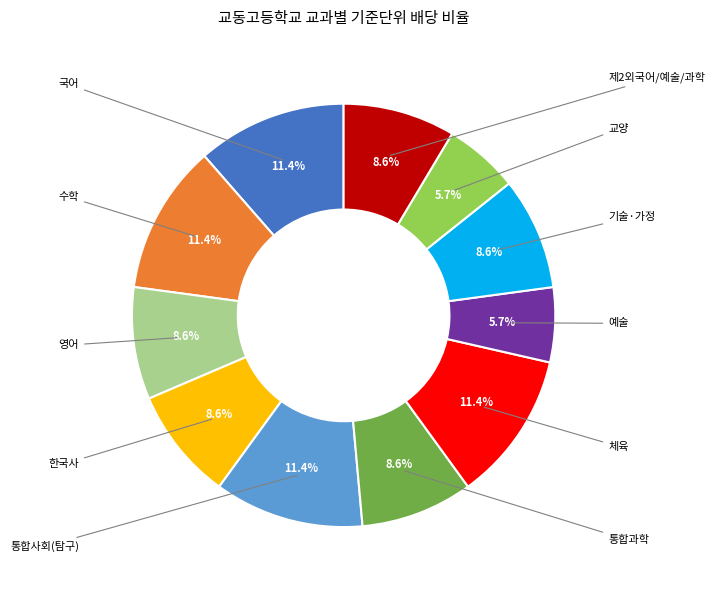

Is there any slice that represents more than half of the pie?

No